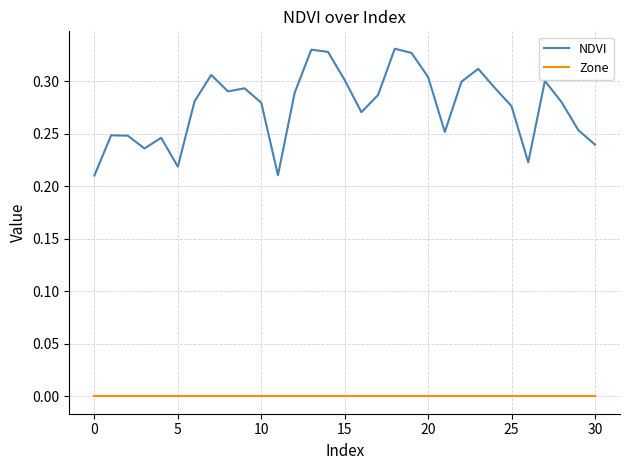

Which series has the largest total across all categories?

NDVI